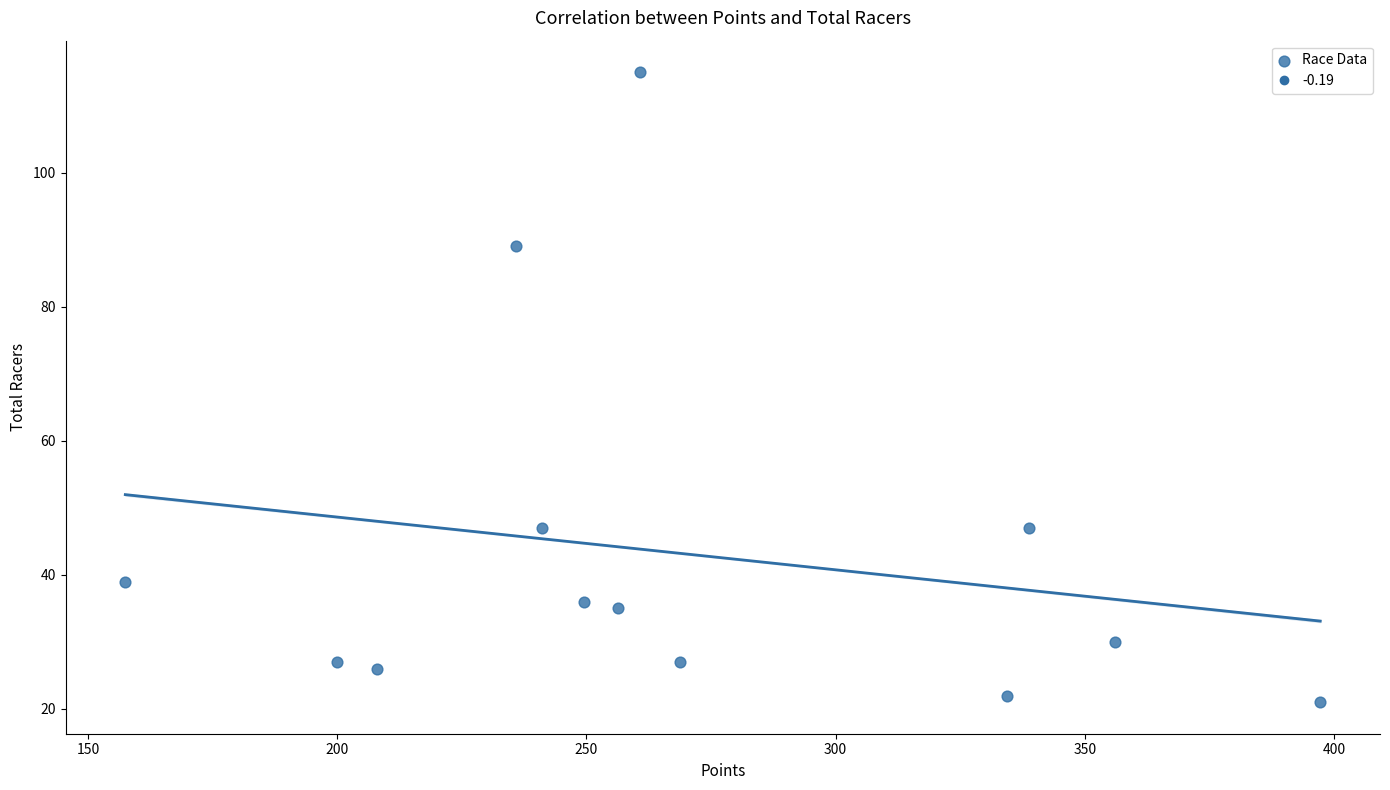

Count the number of points in this scatter plot.

13